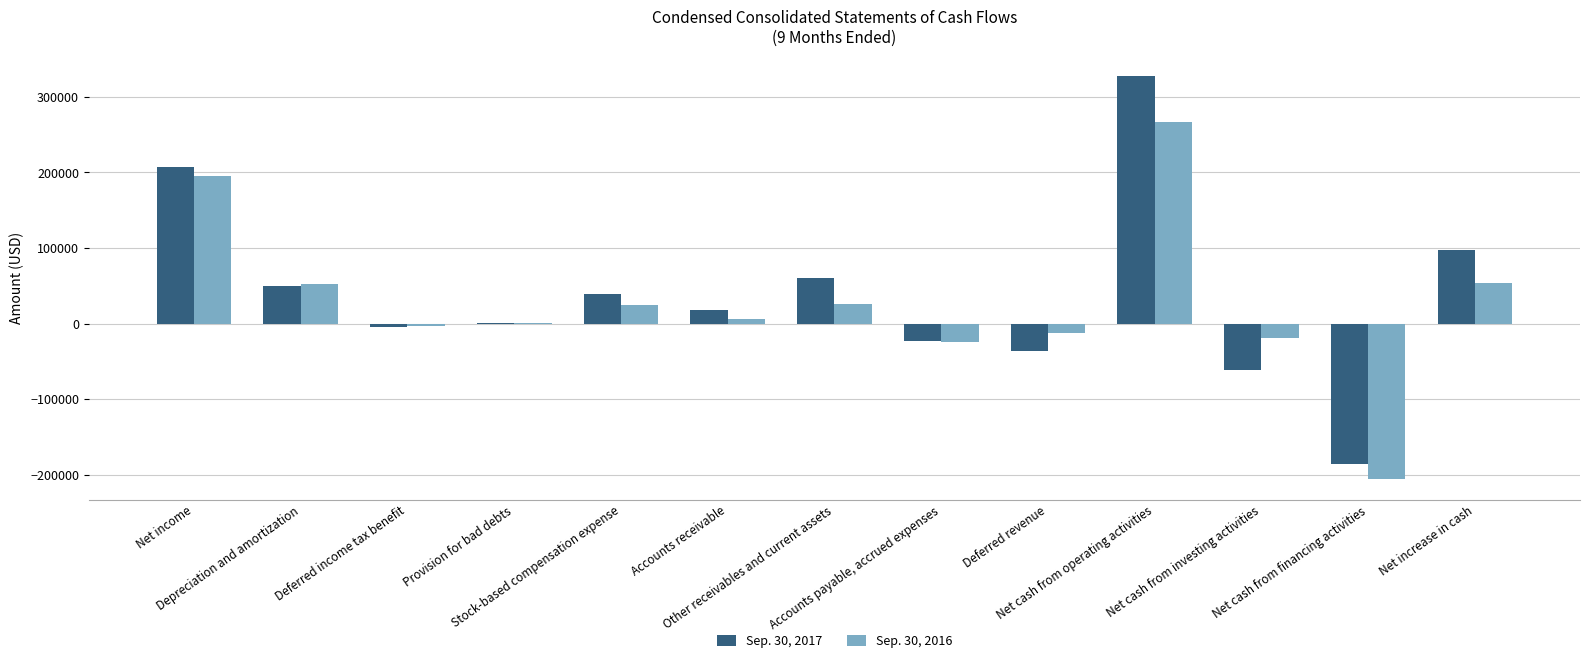

What is the sum of the Sep. 30, 2017 values at Accounts payable, accrued expenses and Depreciation and amortization?

27577